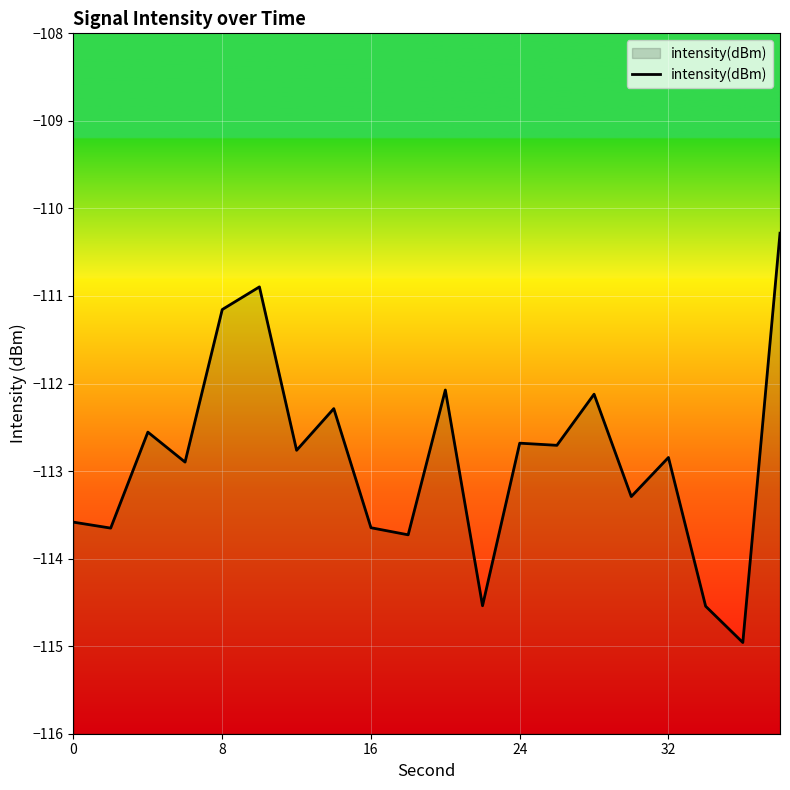

The chart shows a value of -76.0 at 0. True or false?

False